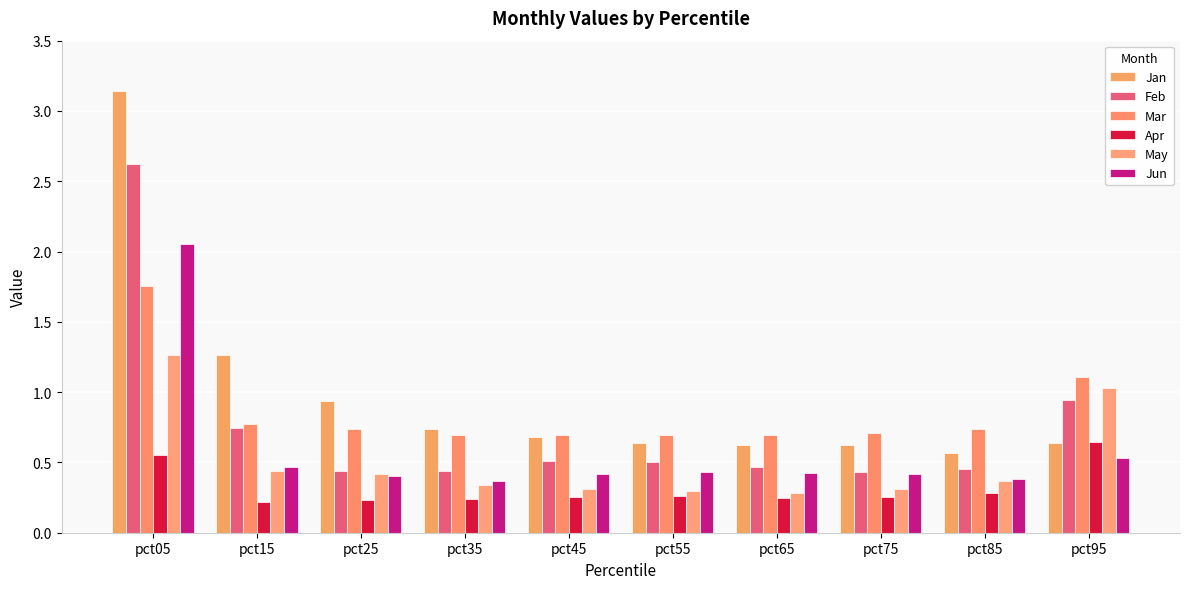

How many bars are there in each group?

6